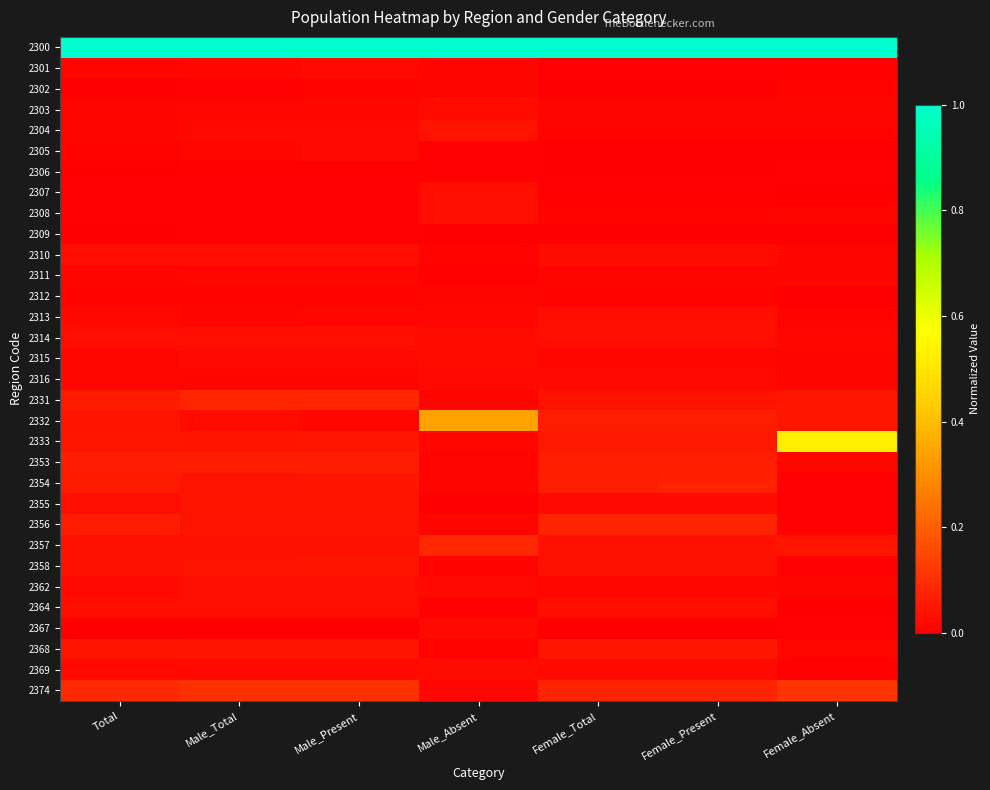

What is the total value across all series at Female_Total?

1.9